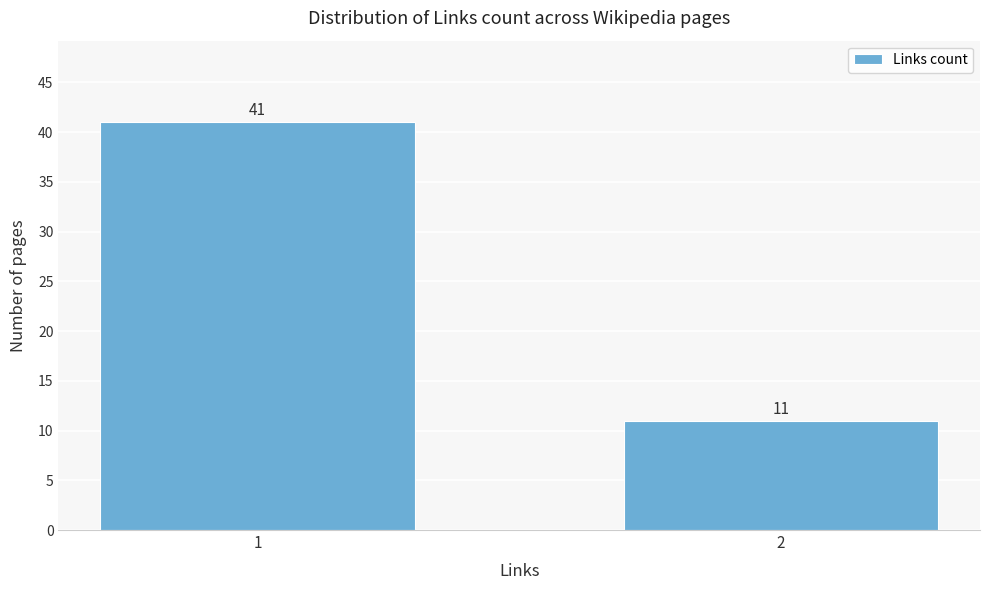

Reading left to right, what are all the values shown in this chart?

41	11